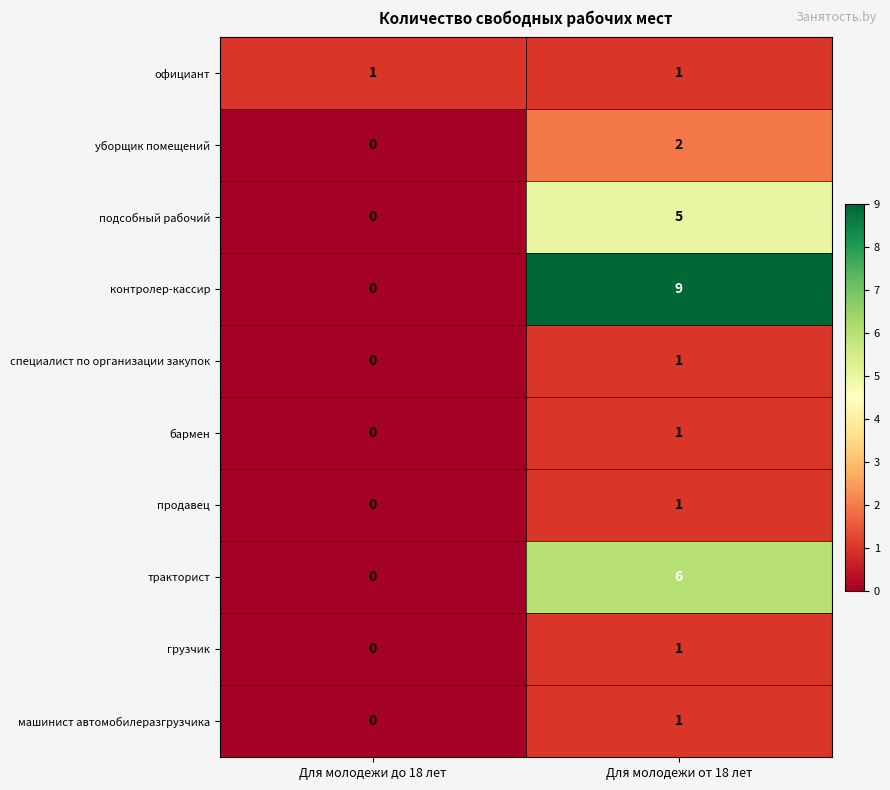

Which series has the largest total across all categories?

контролер-кассир